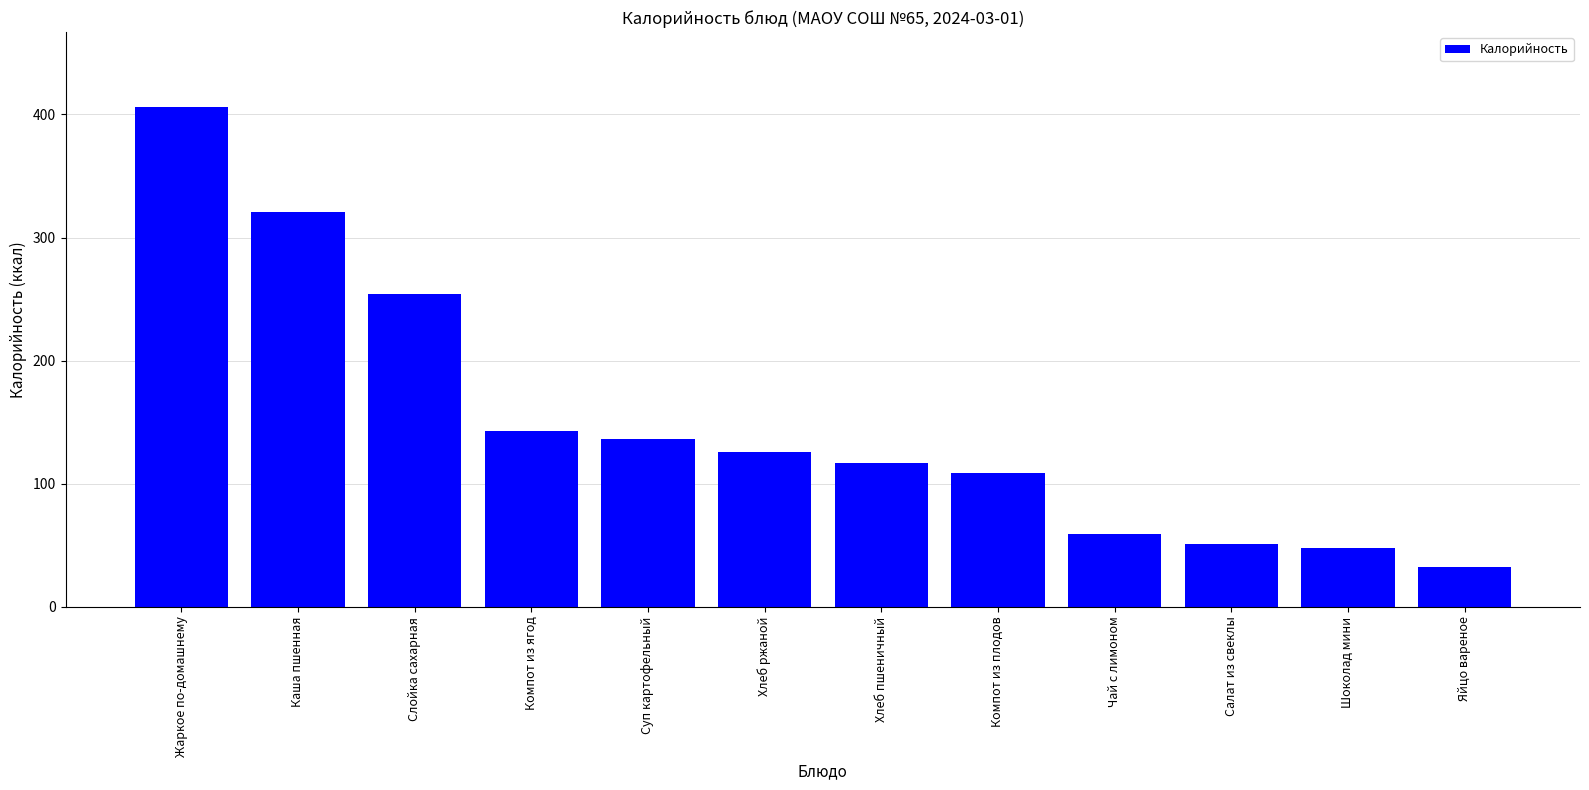

How many bars are there in total?

12